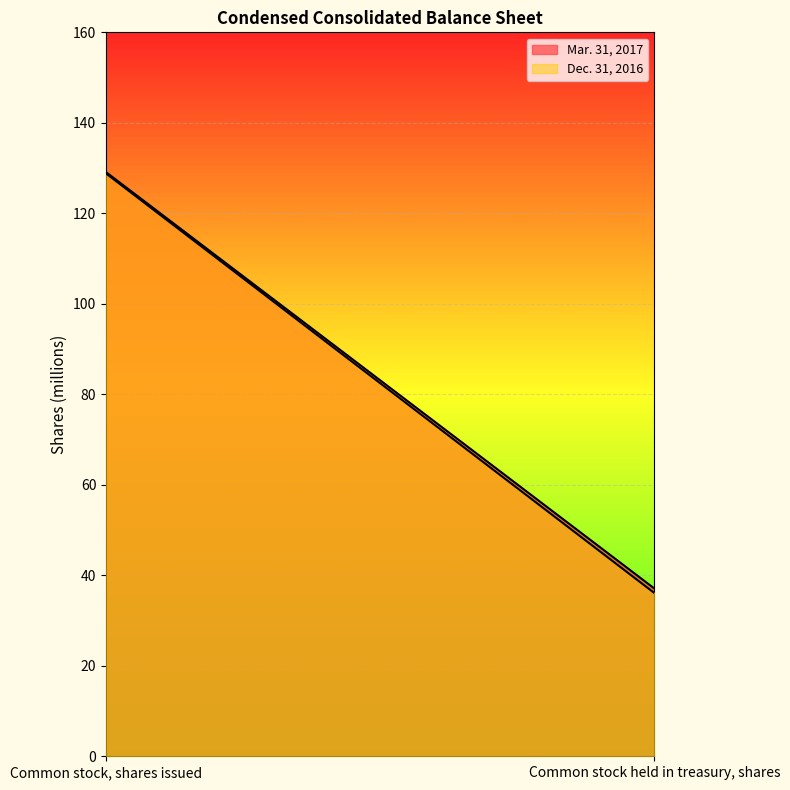

Reading right to left, what are all the values shown in this chart?

Mar. 31, 2017: Common stock held in treasury, shares=37.1	Common stock, shares issued=129.1
Dec. 31, 2016: Common stock held in treasury, shares=36.1	Common stock, shares issued=128.8